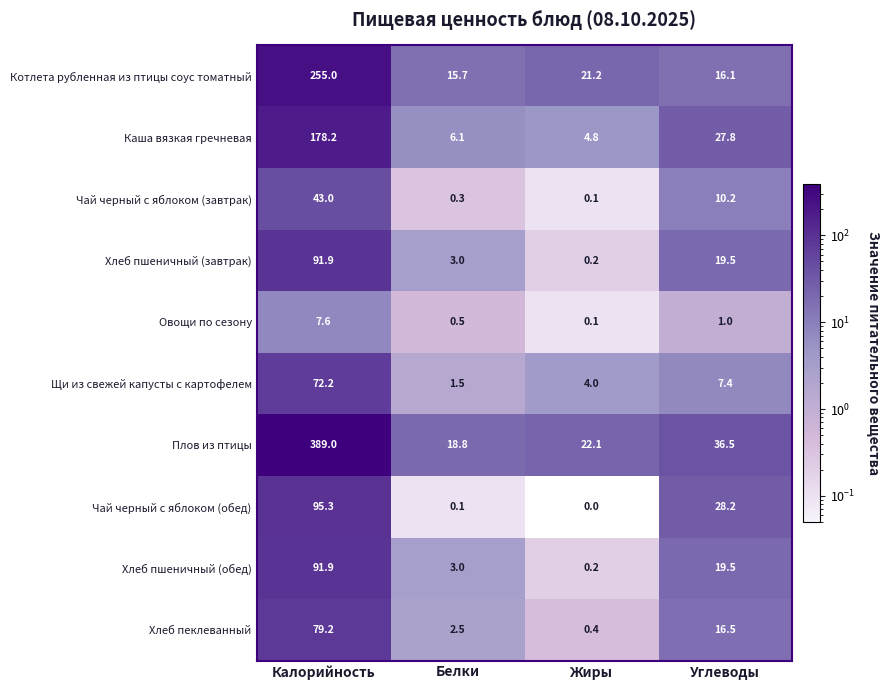

Which series has the largest range (max minus min)?

Плов из птицы